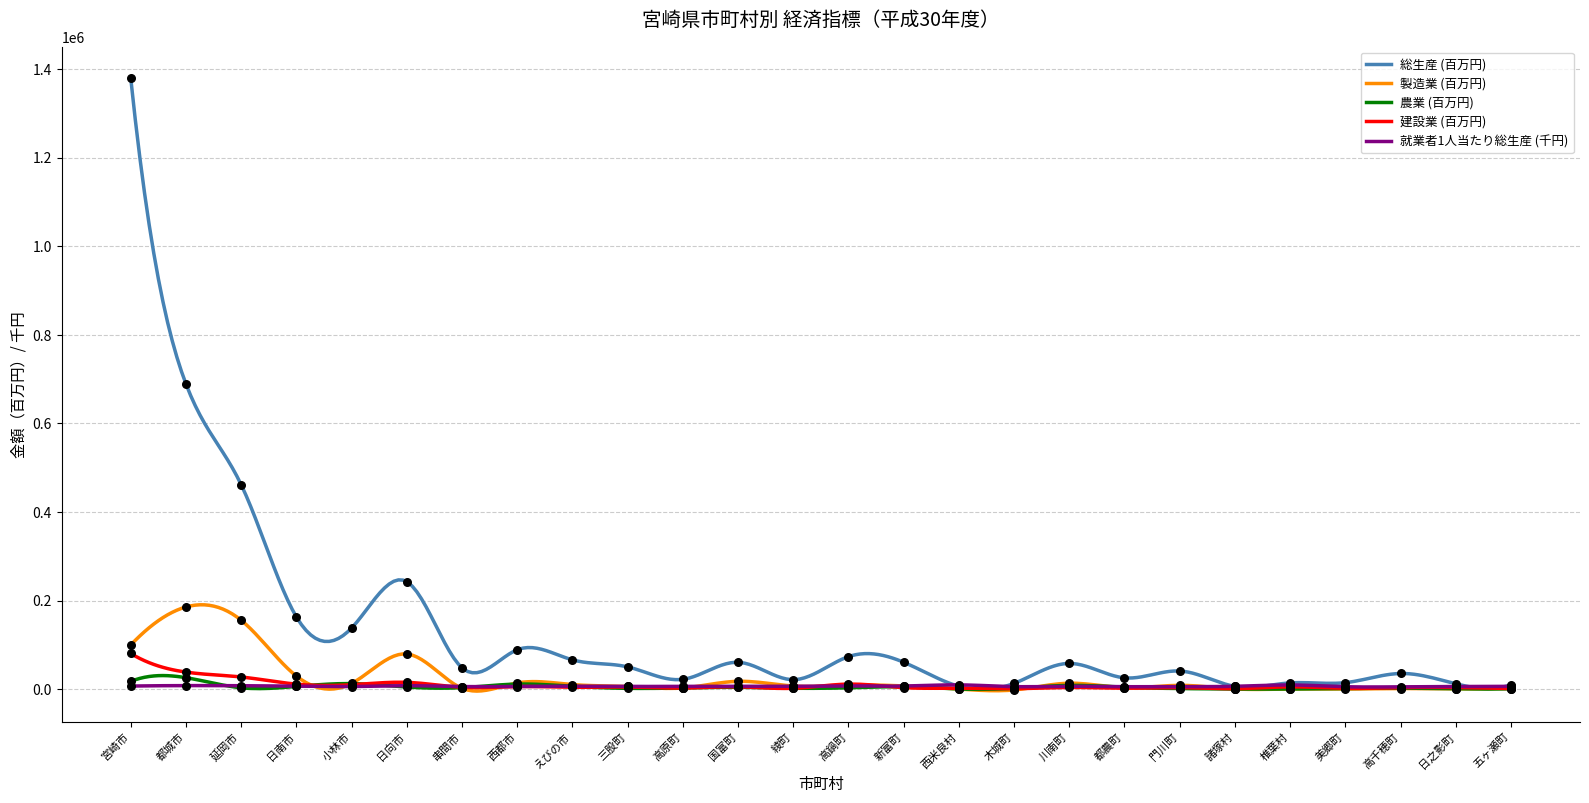

What are all the series names shown in the legend?

総生産 (百万円), 製造業 (百万円), 農業 (百万円), 建設業 (百万円), 就業者1人当たり総生産 (千円)